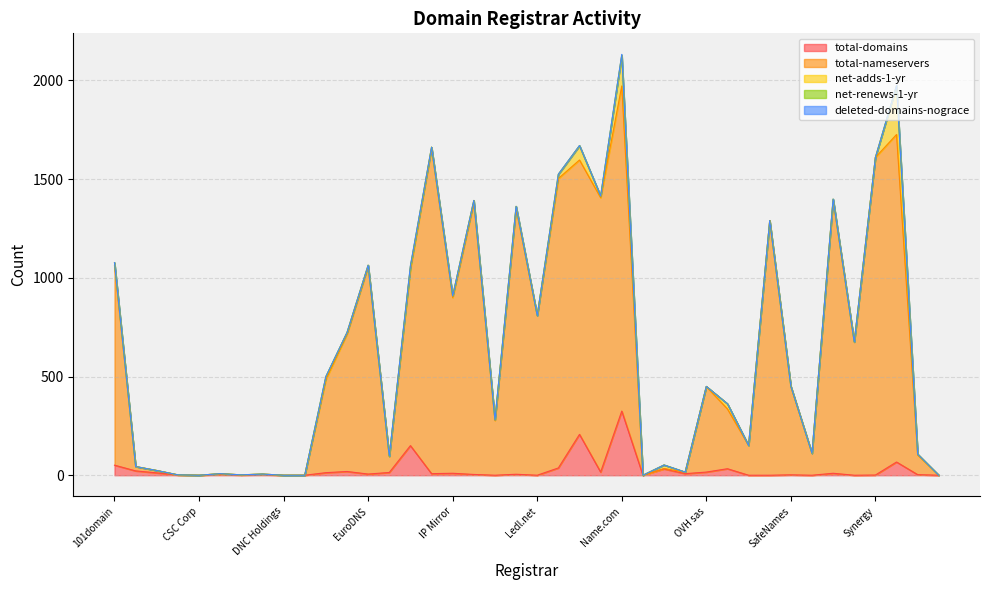

In total-domains, how many points are lower than both neighbors (excluding endpoints)?

11